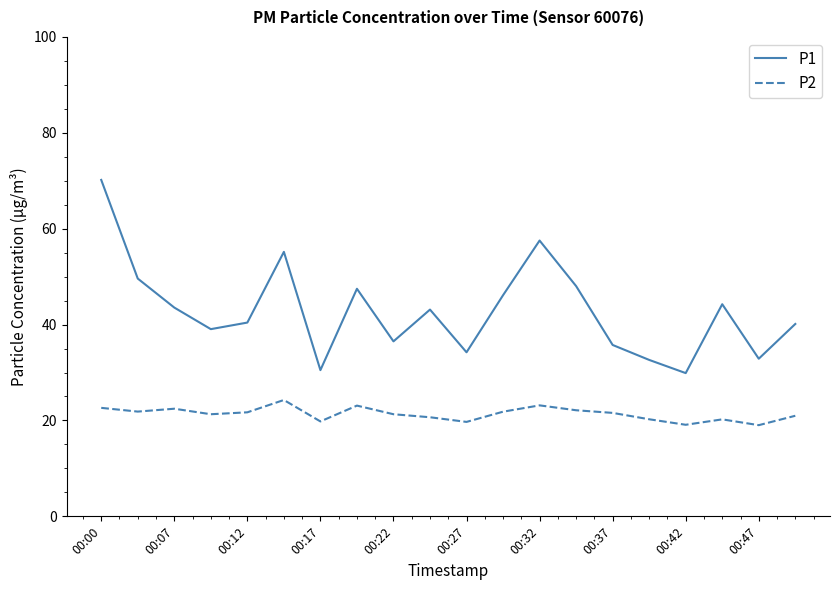

True or false: P1 and P2 intersect in this chart.

False